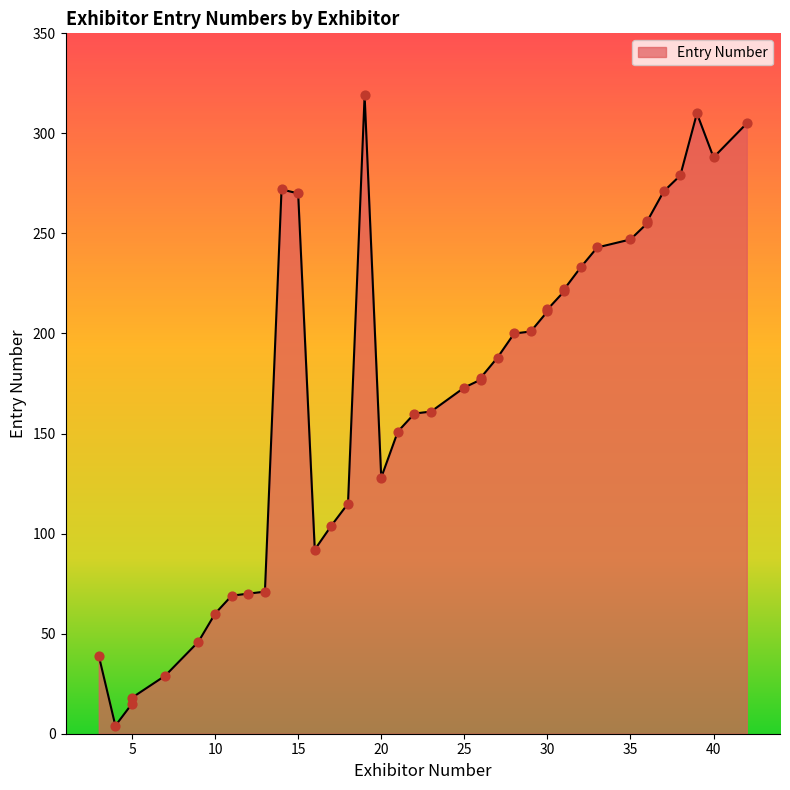

What is the change in value from 31 to 42?

+83